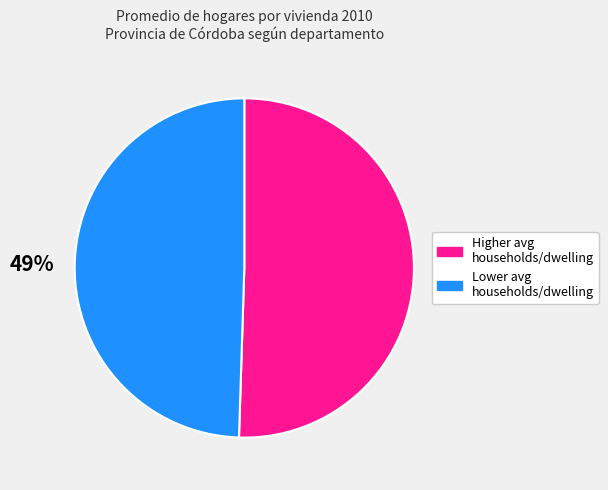

Is there a majority slice in this chart?

Yes